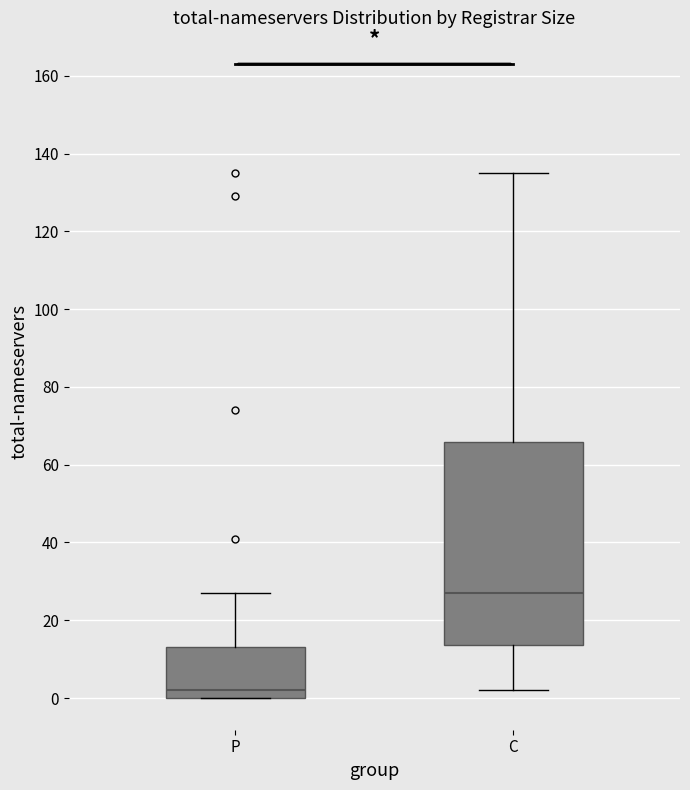

Reading left to right, transcribe this box plot: for each box, give where its median line is, the range the box spans, and where its two whiskers end, as read against the y-axis. The values are not printed on the chart, so give them approximately, as read against the axis.

P: median 2, box 0 to 14, whiskers 0 to 28
C: median 28, box 14 to 66, whiskers 2 to 136